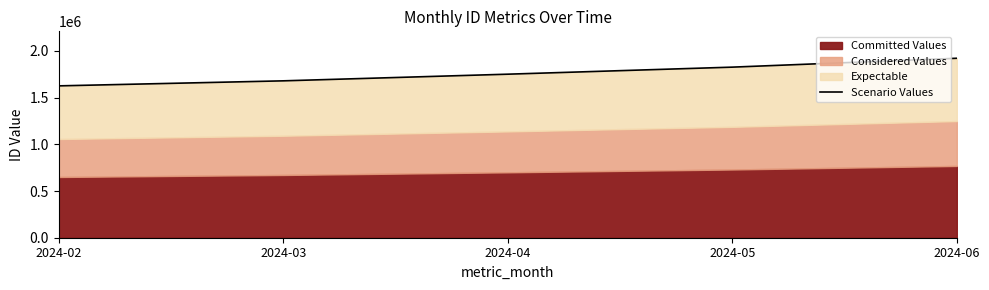

Is it true that the value at 2024-04 is 1750887?

True